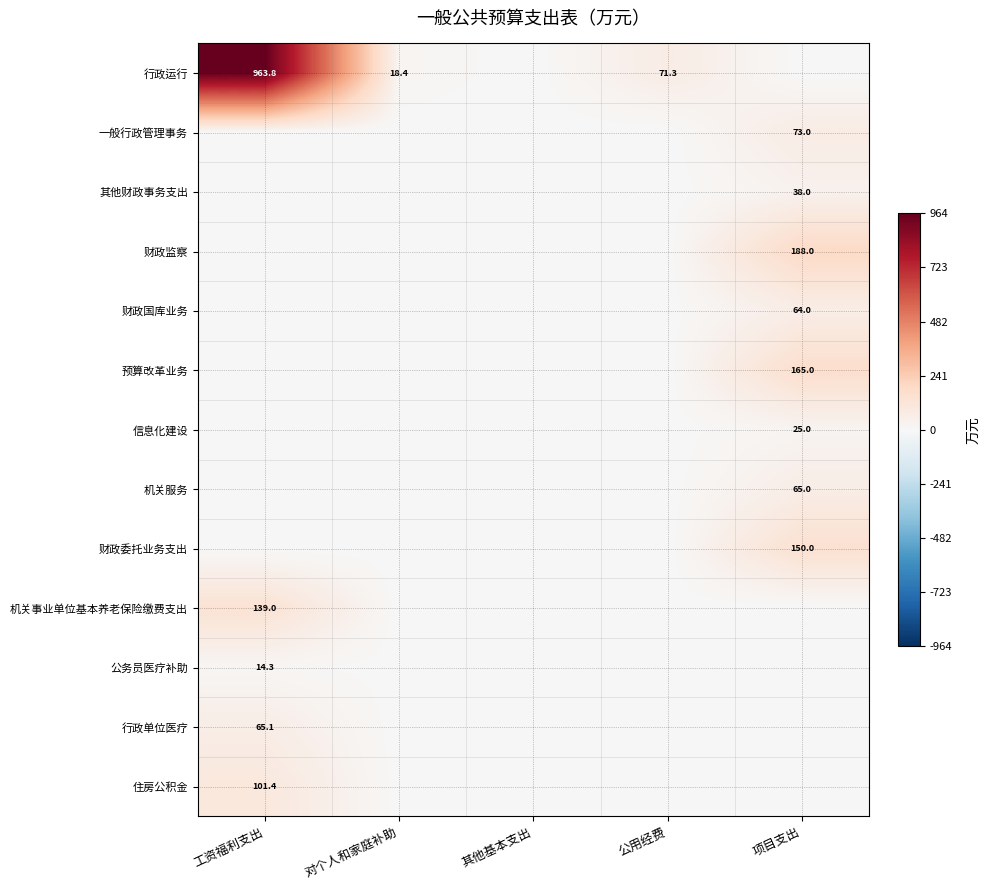

The 公务员医疗补助 series shows 7.4 at 工资福利支出. True or false?

False